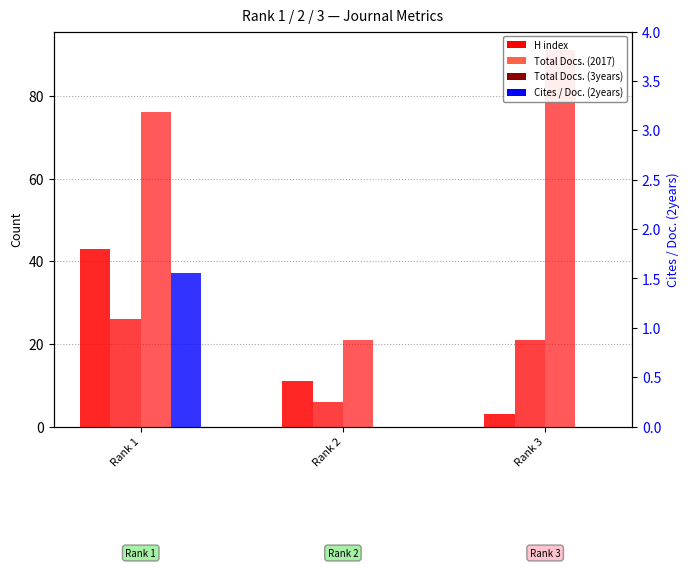

Count the number of categories in the chart.

3